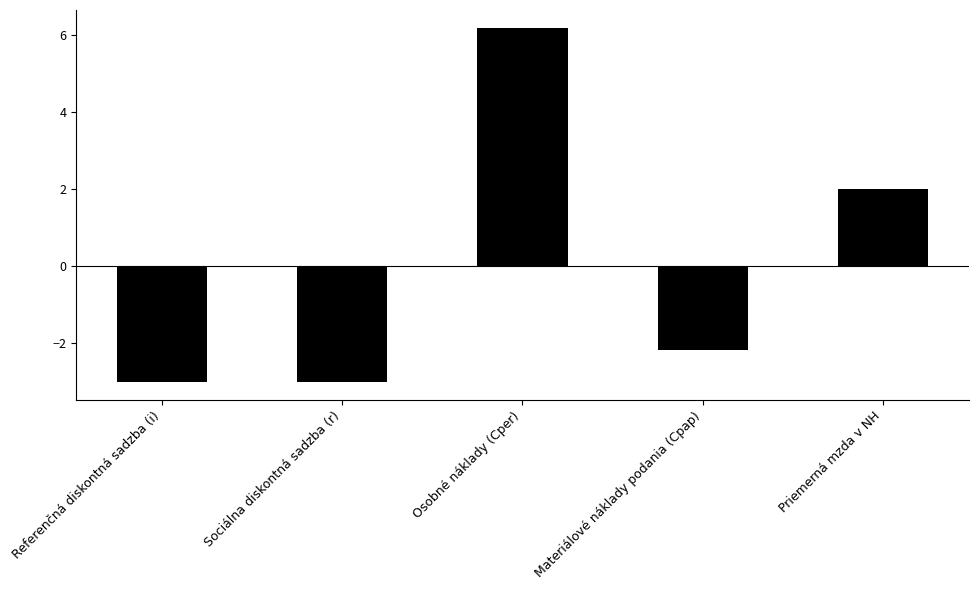

At which label is the value closest to 1?

Priemerná mzda v NH